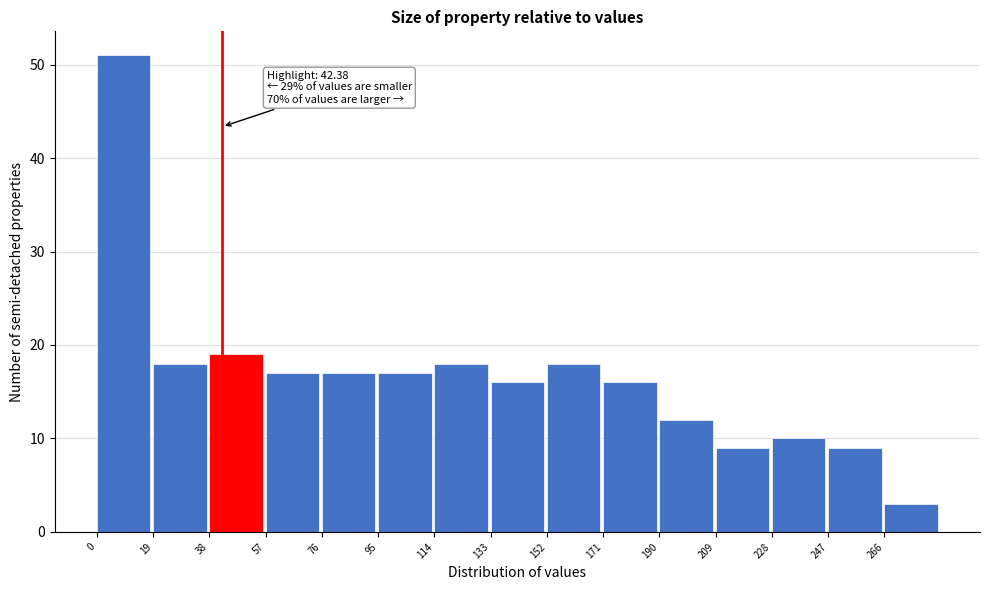

Which range on the x-axis has the tallest bar?

0 to 19